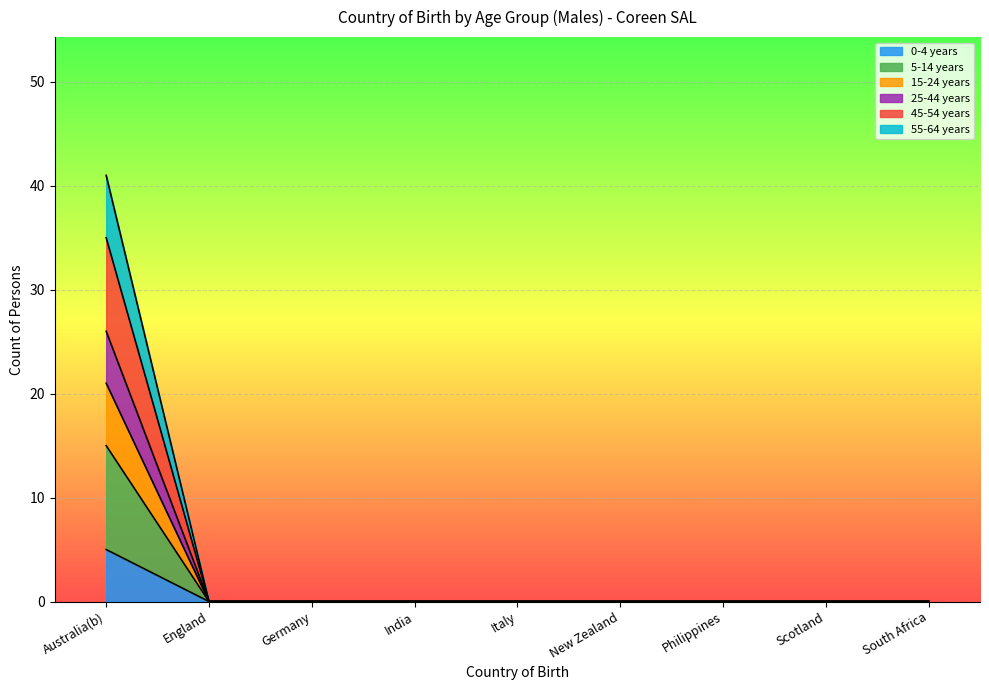

Is the value of 5-14 years at Philippines greater than the value of 15-24 years at England?

No